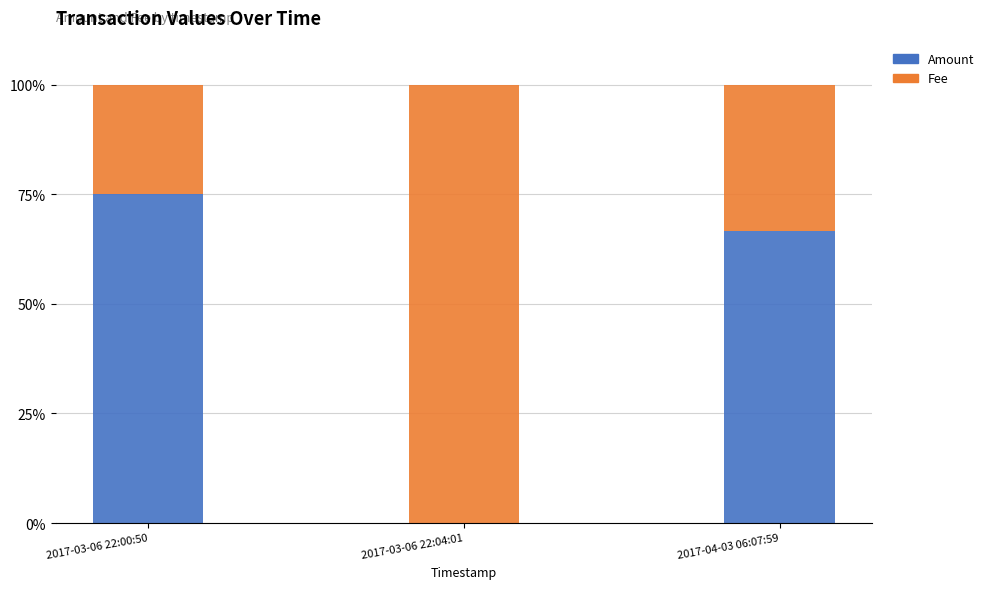

What is the sum of all Amount values?

141.7